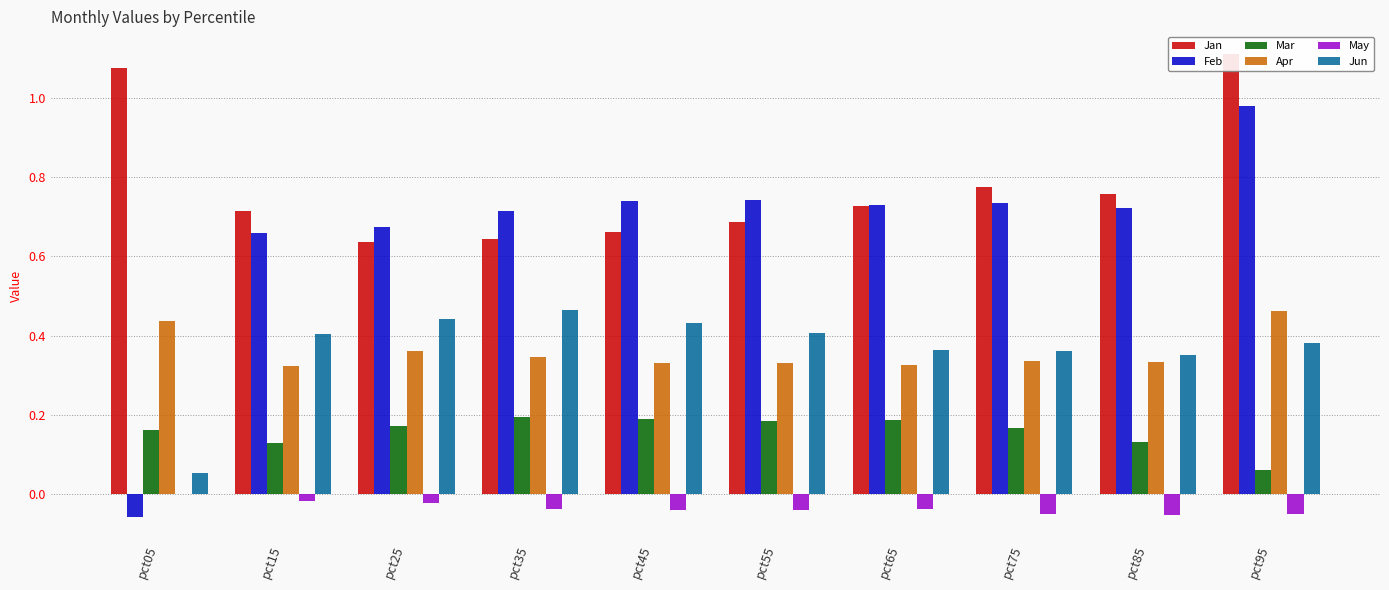

How many distinct data groups are displayed?

6